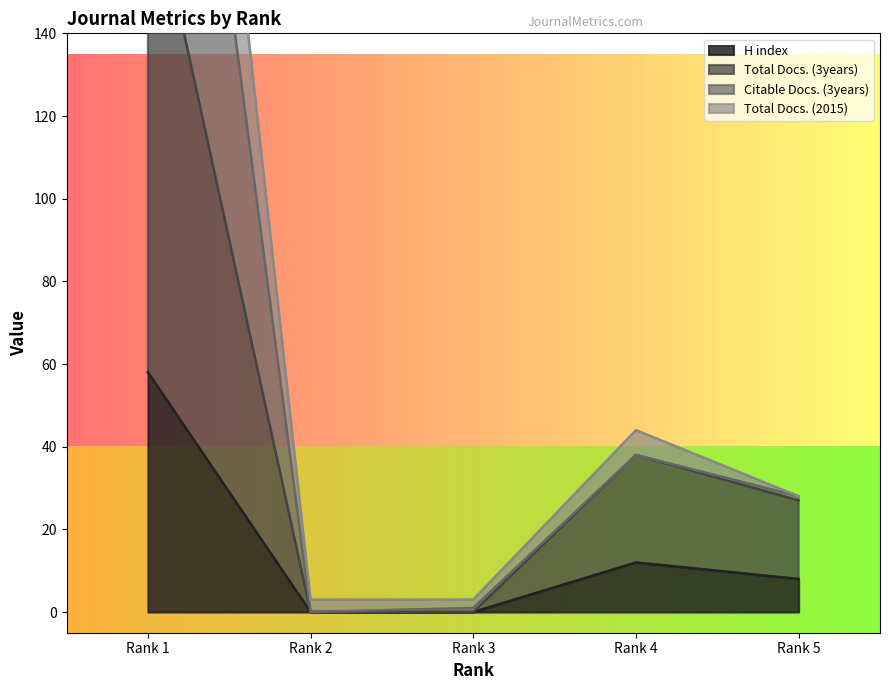

How many data points in Total Docs. (3years) are less than 27?

2